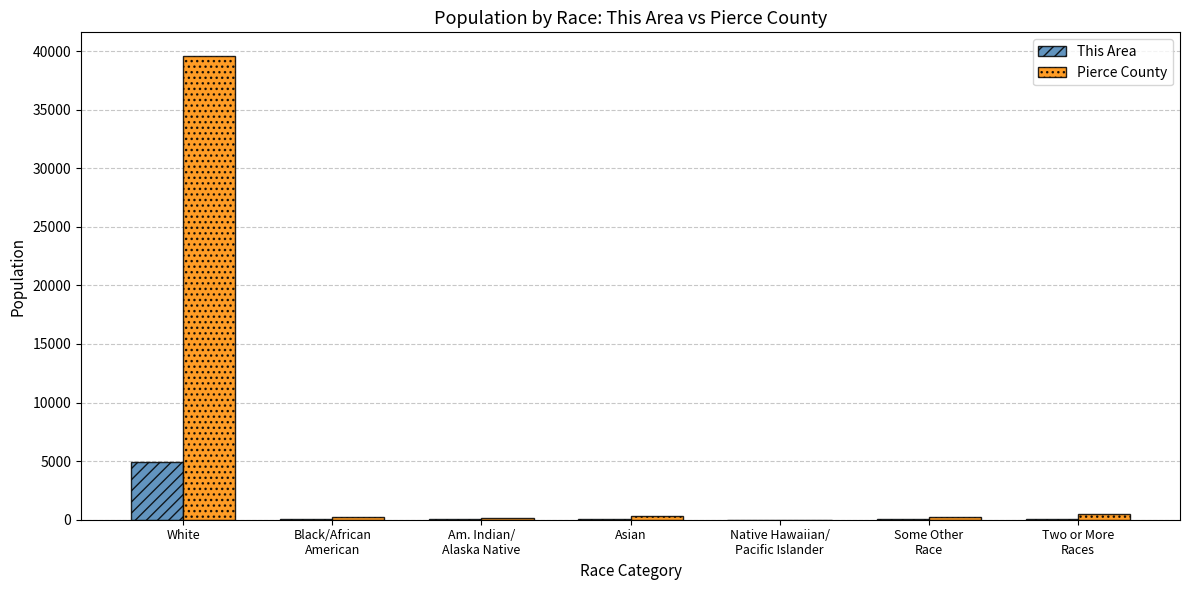

What is the maximum value for This Area?

4910